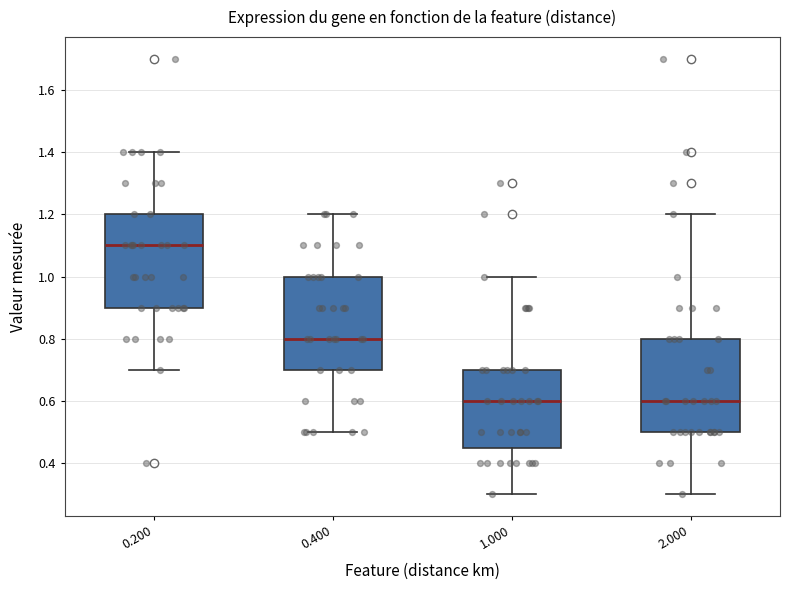

Where is the upper edge of the box at x = 0.200 on the y-axis? The values are not printed on the chart, so give them approximately, as read against the axis.

1.20